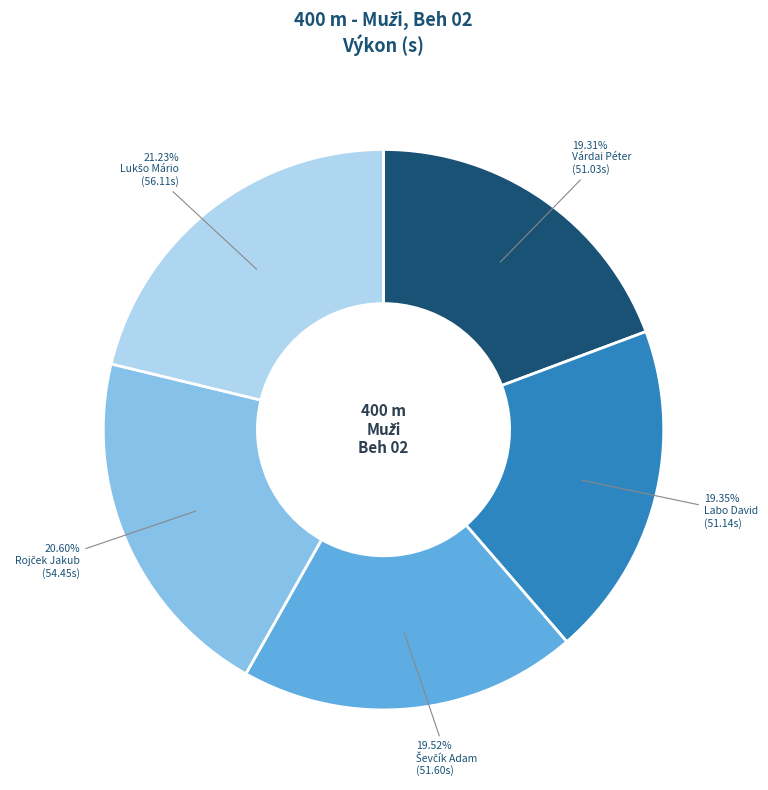

Does Várdai Péter represent more than half of the total?

No